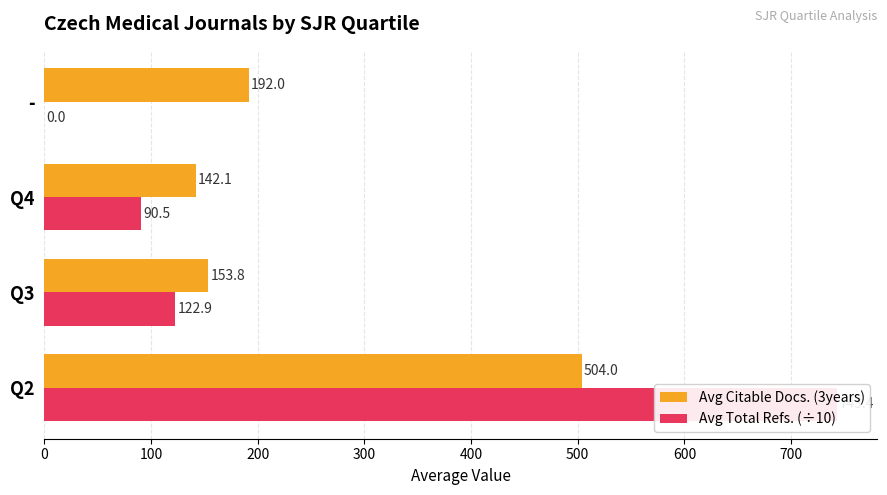

At -, list the series in order from smallest to largest.

Avg Total Refs. (÷10), Avg Citable Docs. (3years)